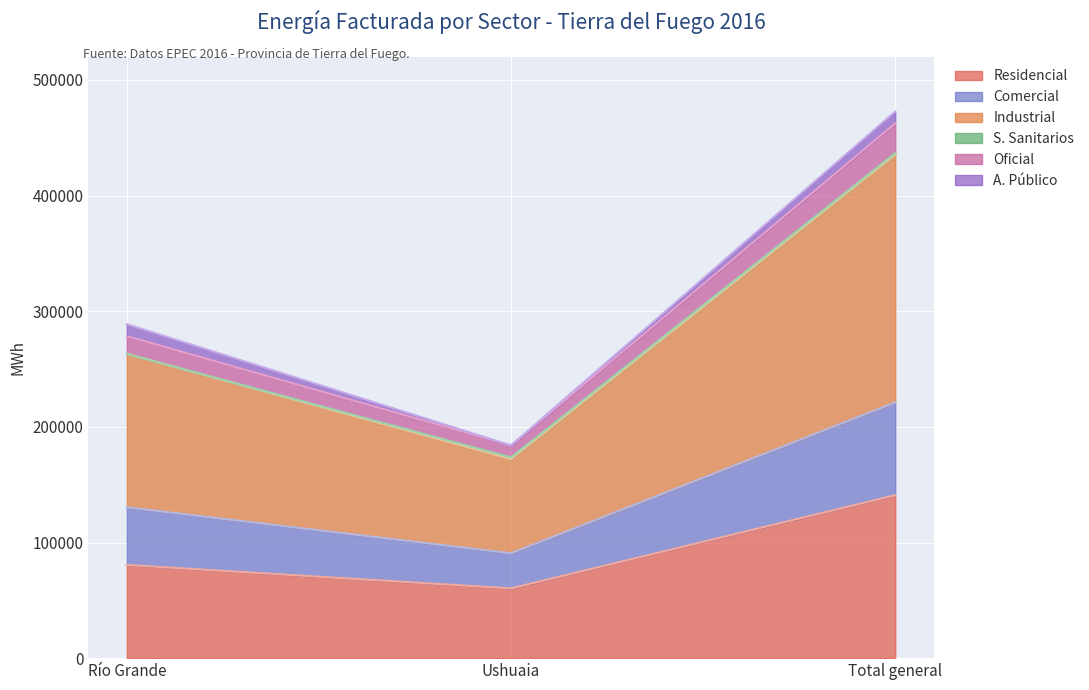

At which label does Residencial reach its peak?

Total general